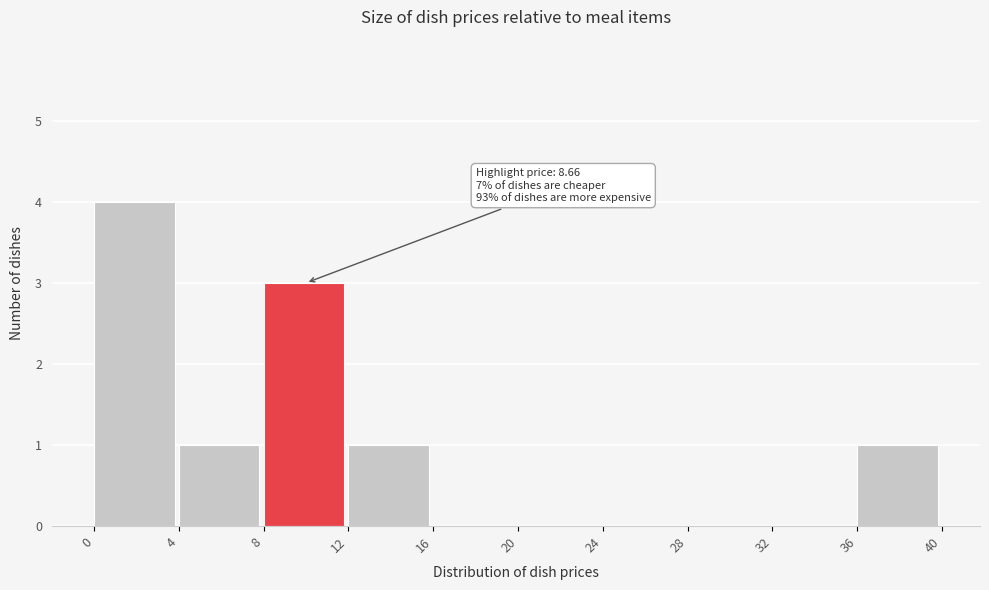

Which range on the x-axis has the tallest bar?

0 to 4